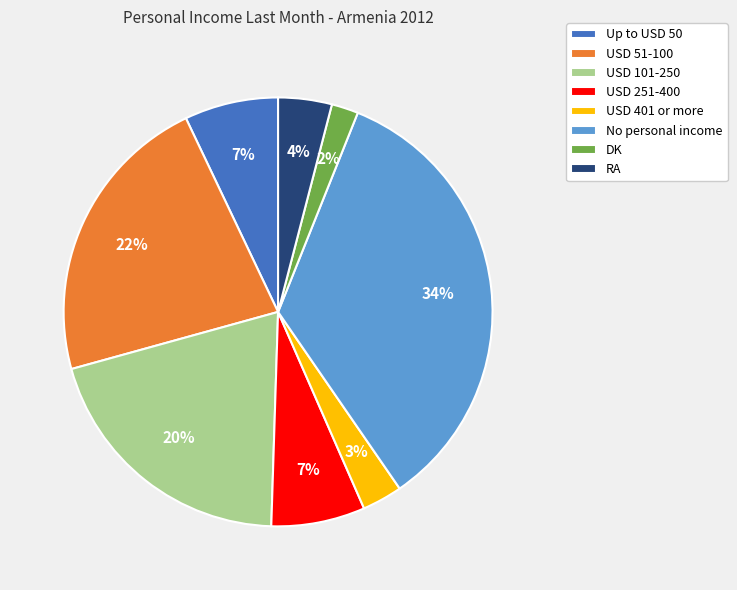

Is there a majority slice in this chart?

No